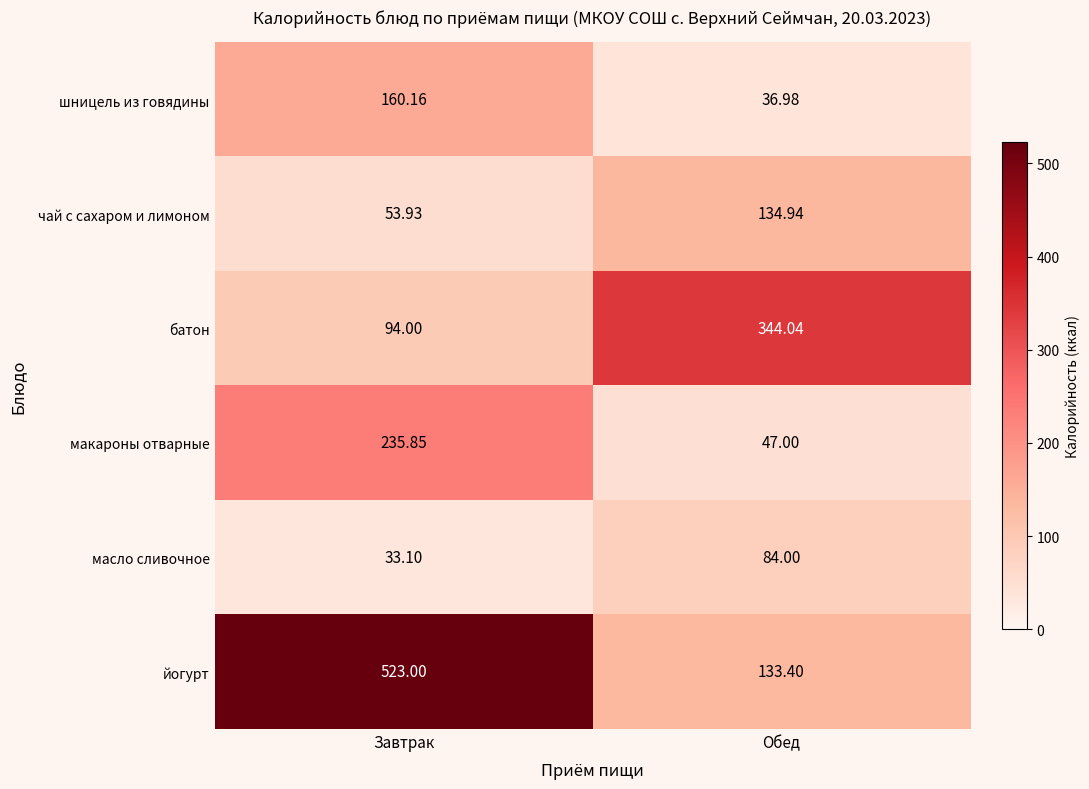

Between Завтрак and Обед, which series saw the biggest shift?

йогурт